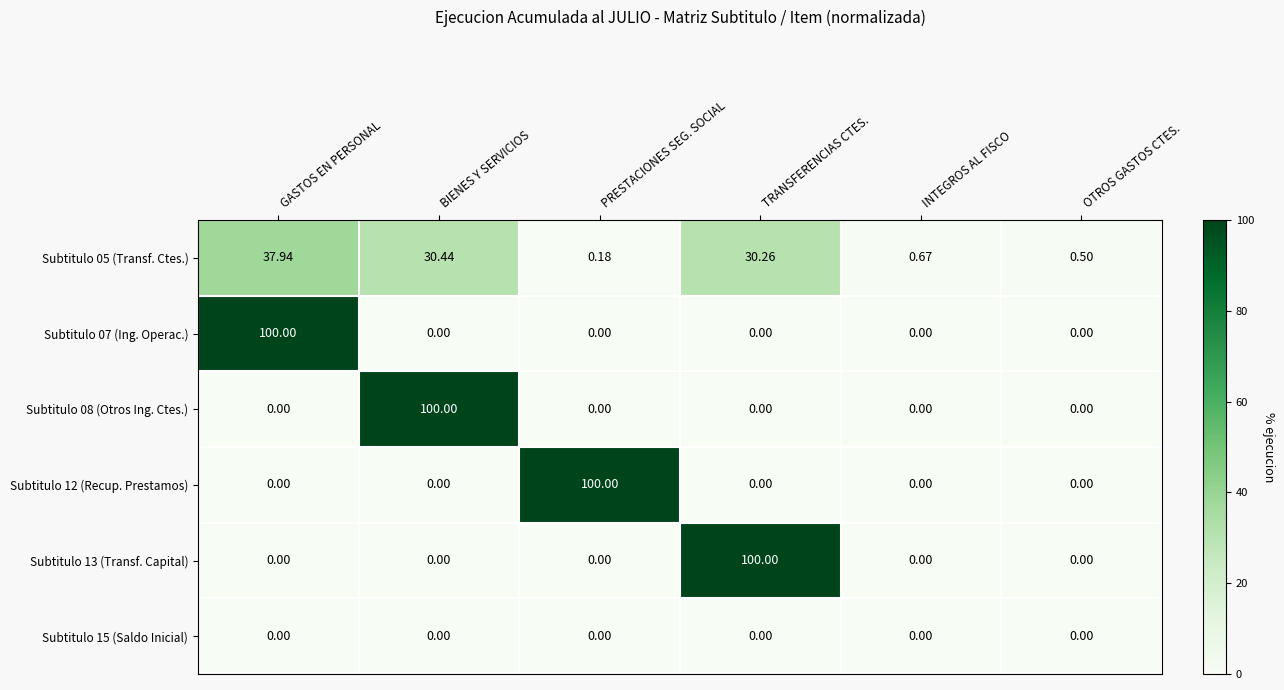

Which category has the highest value in the Subtitulo 12 (Recup. Prestamos) series?

PRESTACIONES SEG. SOCIAL